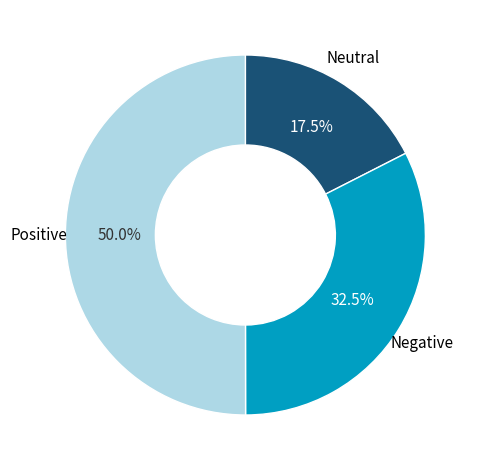

Which slice is the largest?

Positive